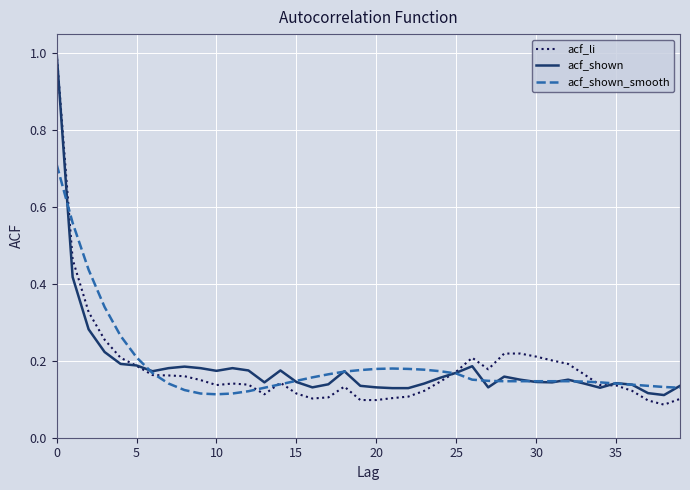

What is the maximum value shown in the chart?

1.0